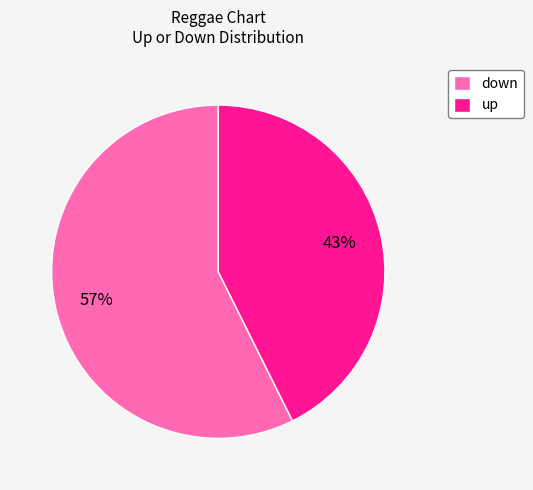

Between up and down, which is larger?

down